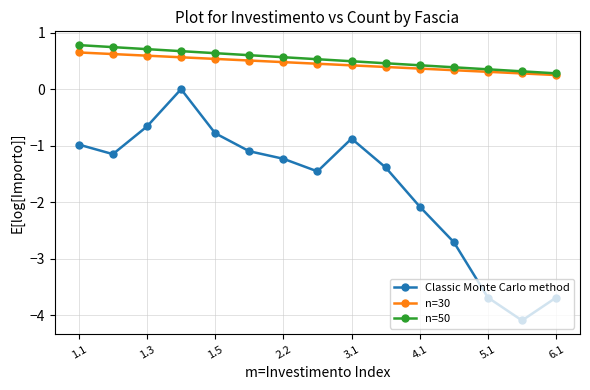

At how many categories does at least one series exceed -1?

15